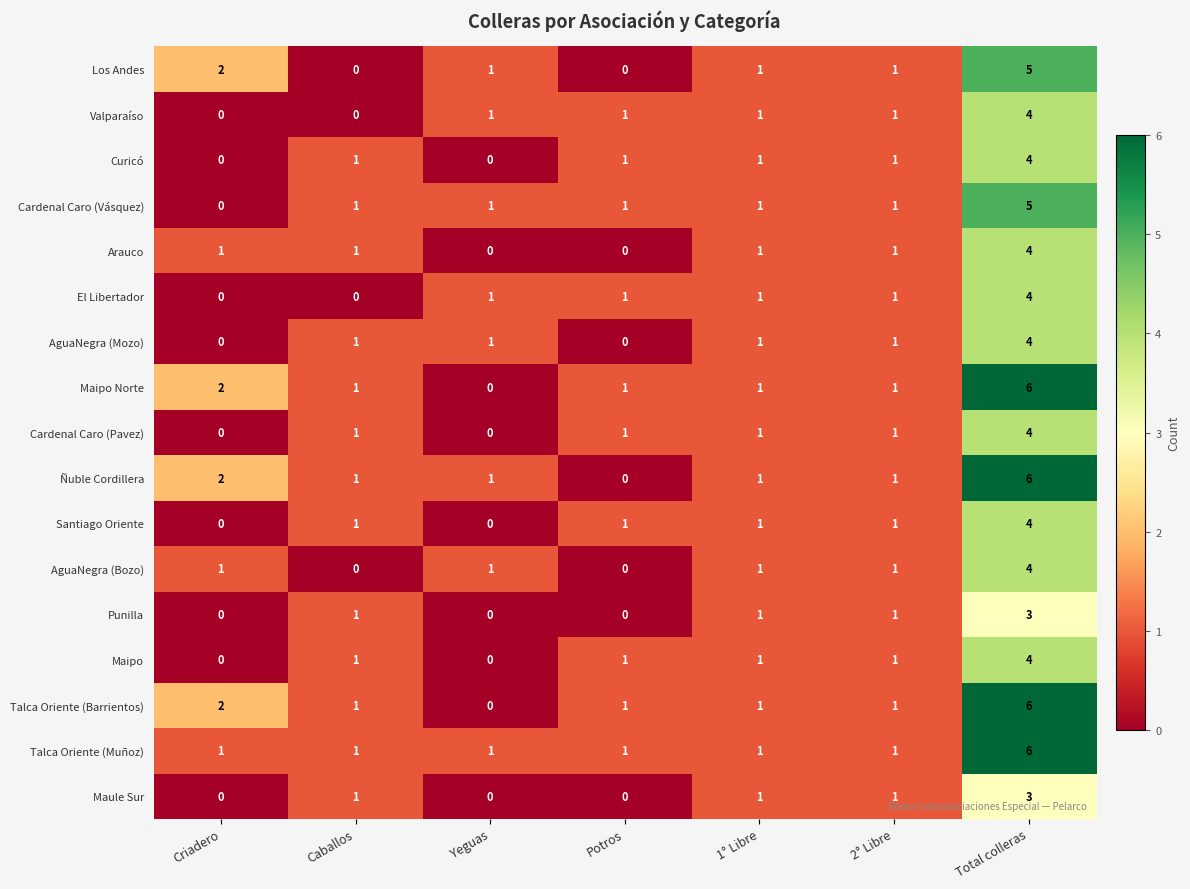

What is the total value across all series at Yeguas?

8